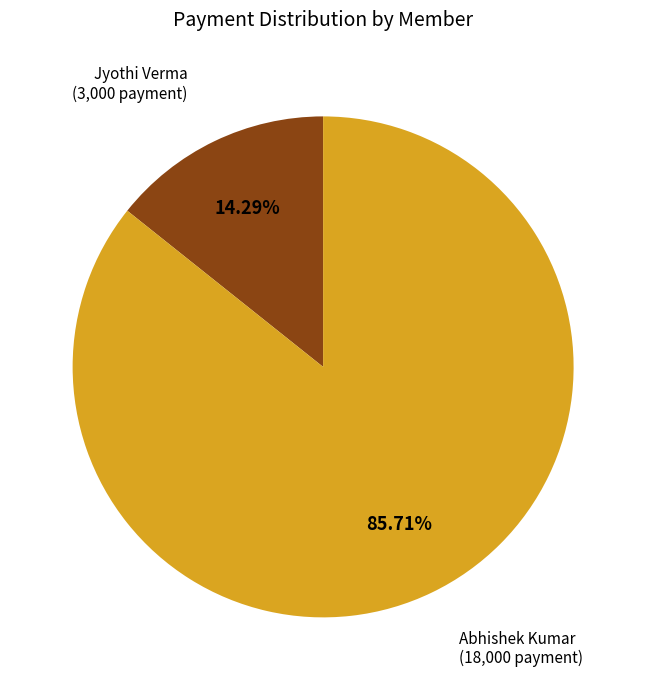

Does any single category account for the majority?

Yes